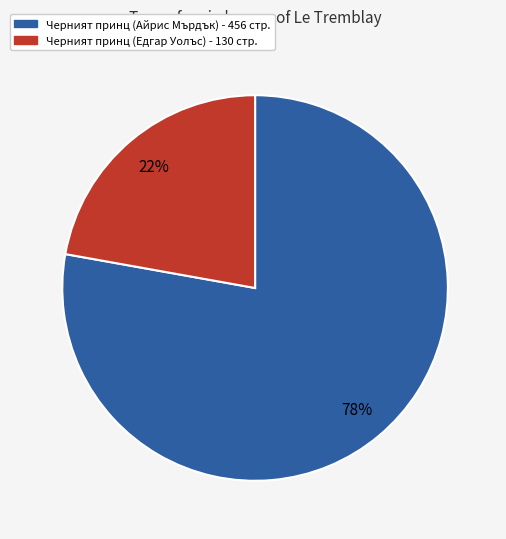

To the nearest percent, what percentage of the pie is Черният принц (Едгар Уолъс) - 130 стр.?

22%